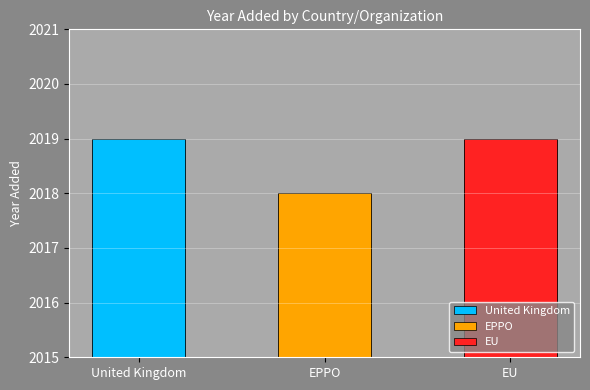

What is the smallest value displayed?

2018